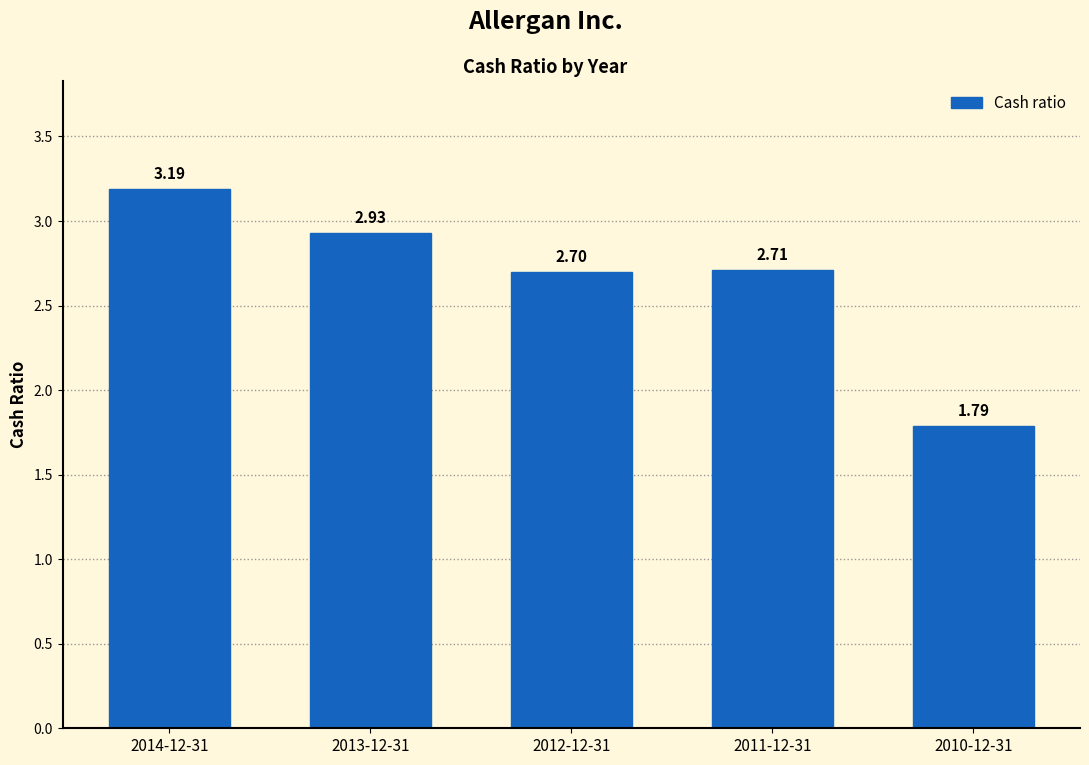

List the labels in order of value, smallest first.

2010-12-31, 2012-12-31, 2011-12-31, 2013-12-31, 2014-12-31